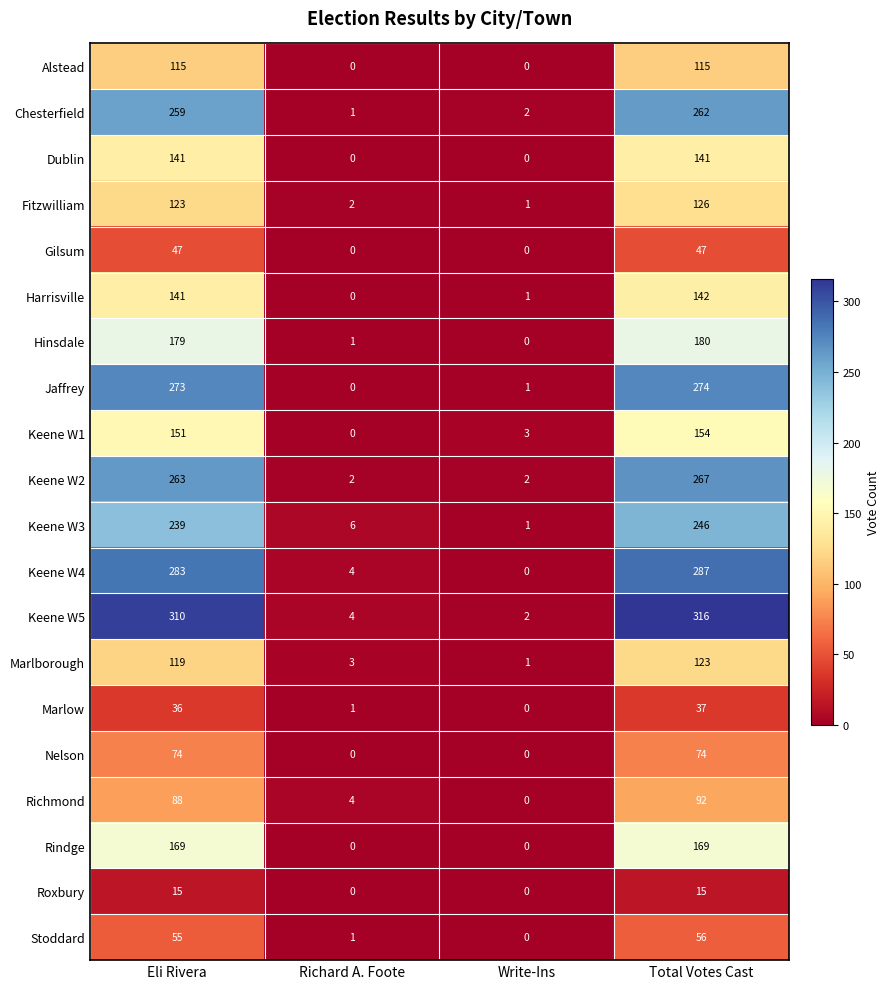

Which series has the widest spread of values?

Keene W5